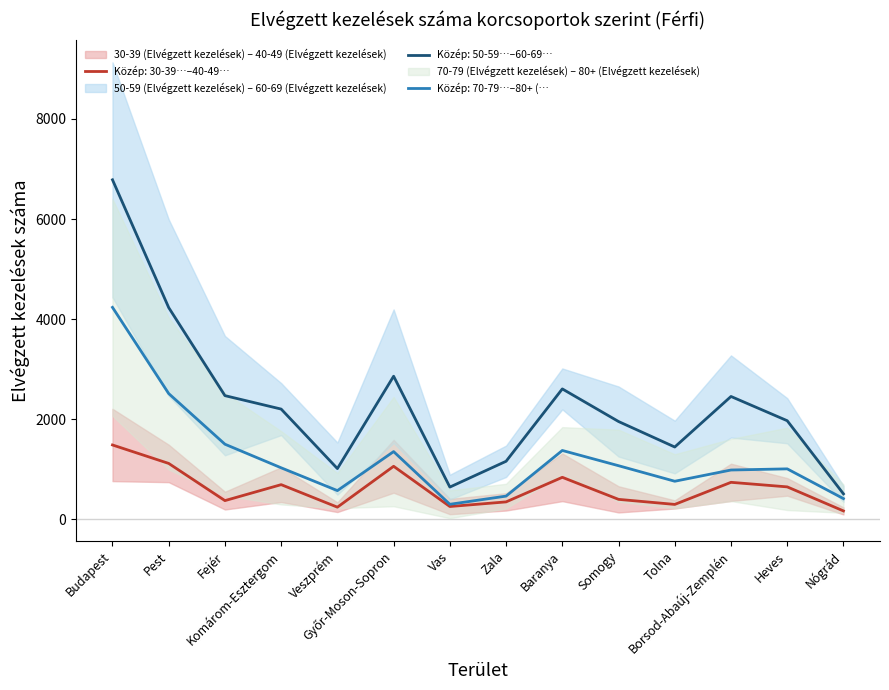

What position from the left is Nógrád?

14